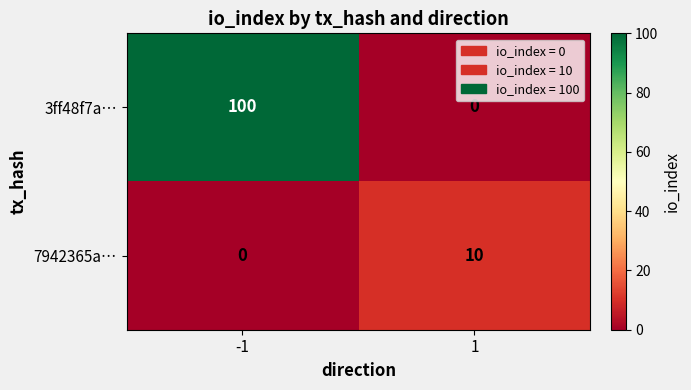

Reading left to right, extract all data points from this chart.

3ff48f7a…: -1=100	1=0
7942365a…: -1=0	1=10